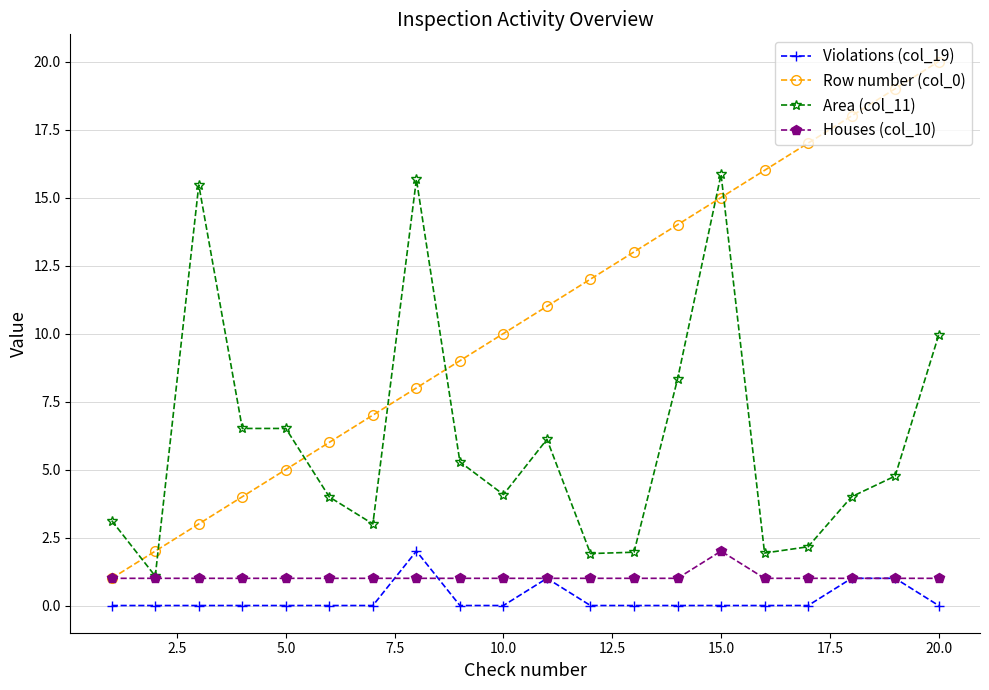

What is the value of the Area (col_11) point at the 1st from the left?

3.1